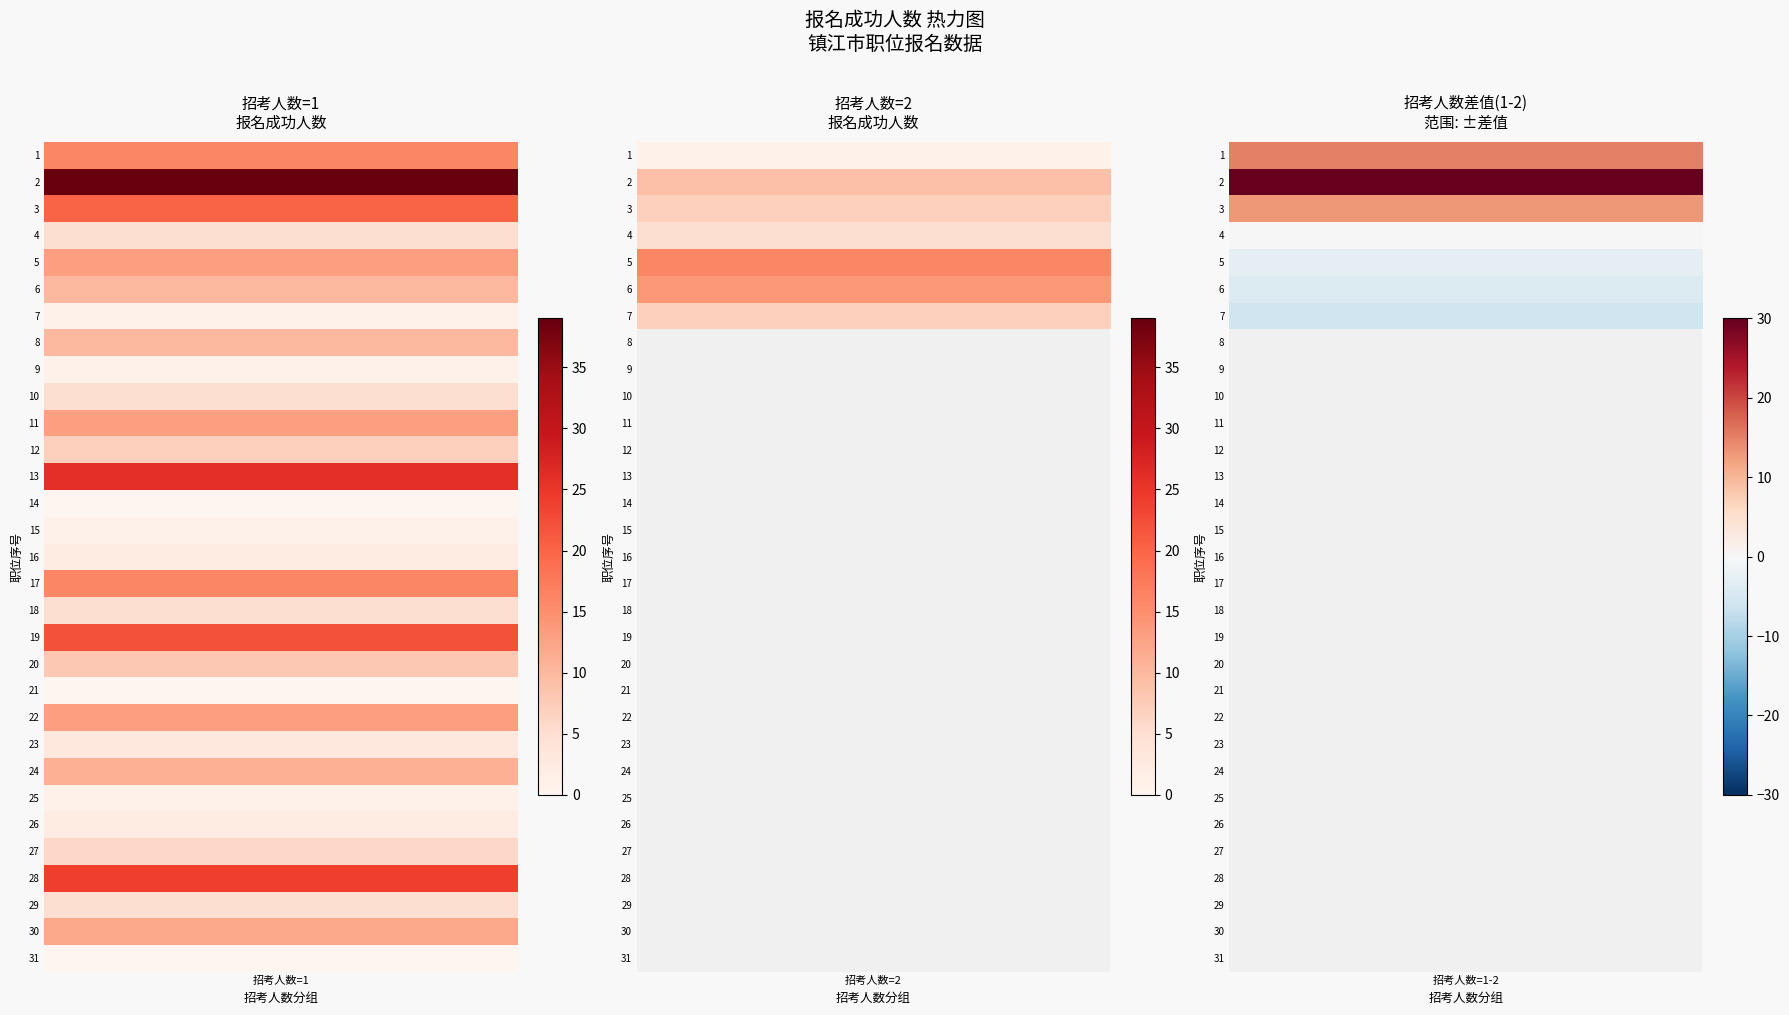

Reading left to right, list all the values displayed in this chart.

16	39	20	5	13	10	1	10	1	5	13	7	26	0	16	9	13	3	11	1	0	8	22	2	5	16	2	6	14	24	7	5	12	0	7	1	2